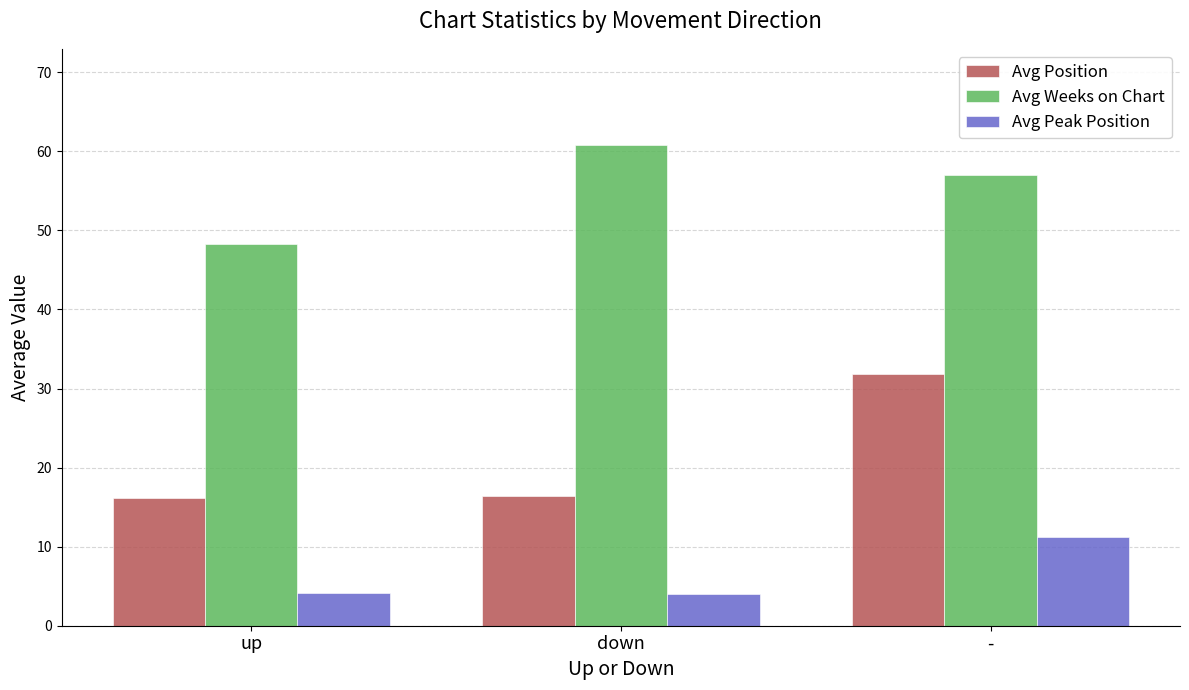

True or false: Avg Peak Position has a value of 7.2 at up.

False